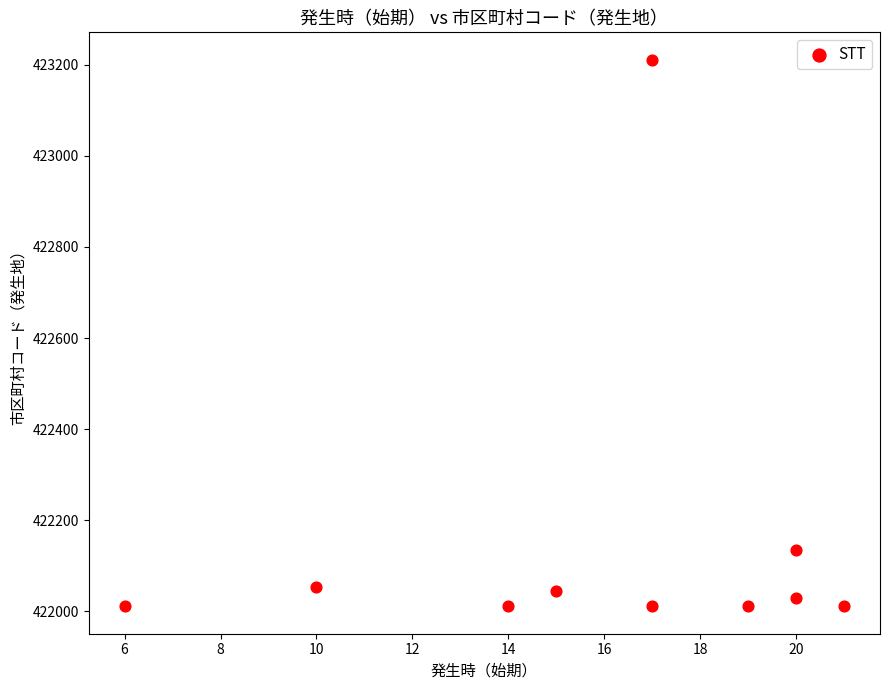

What Y value in the scatter plot is closest to 422611?

422134